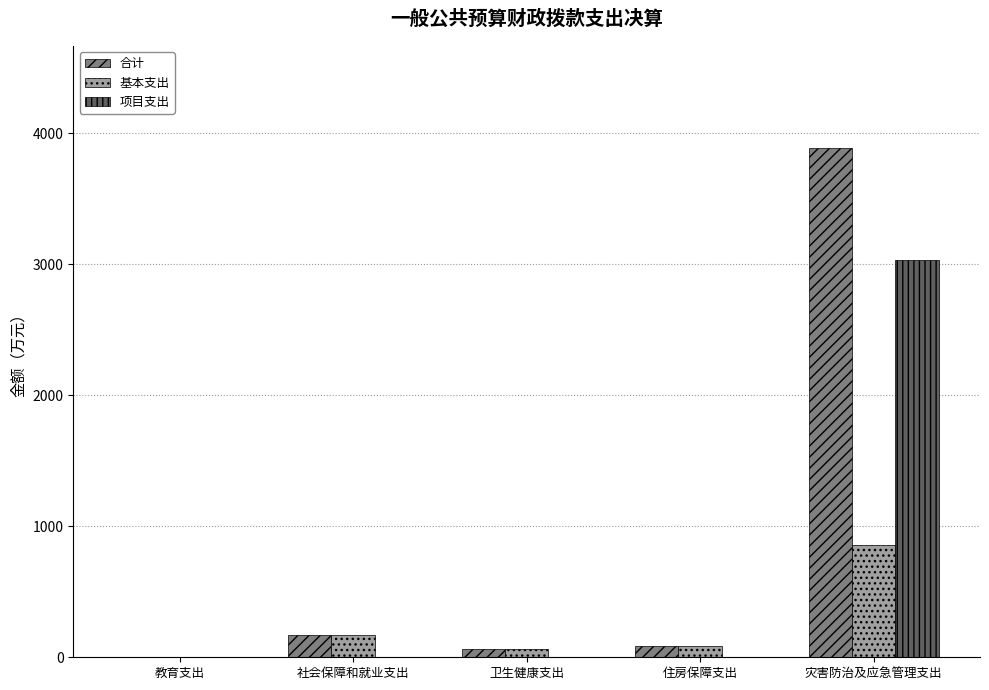

Which category has the highest value across all series?

灾害防治及应急管理支出